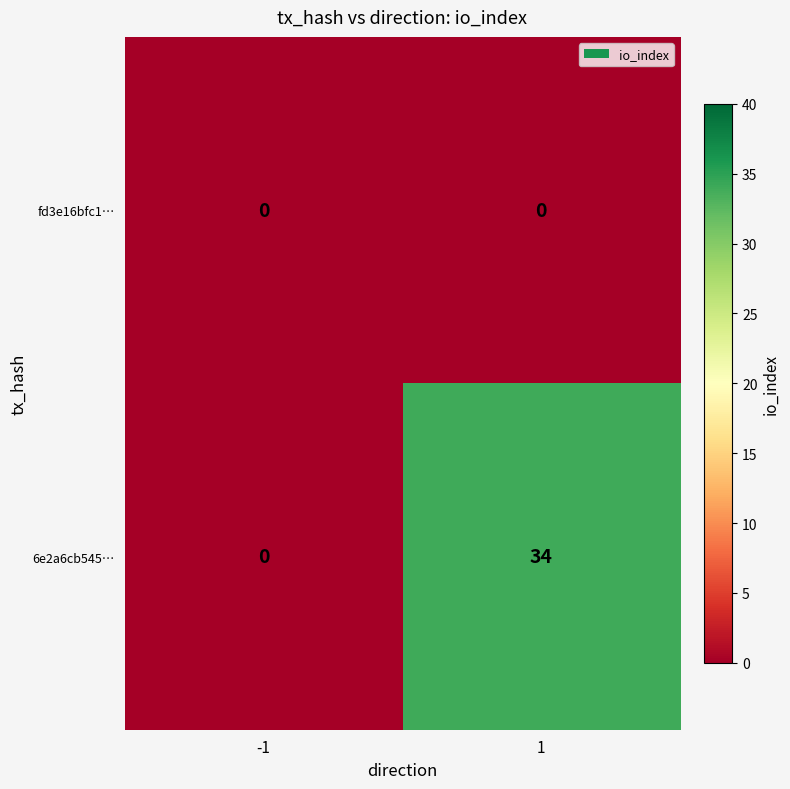

Which series has the largest range (max minus min)?

6e2a6cb545…